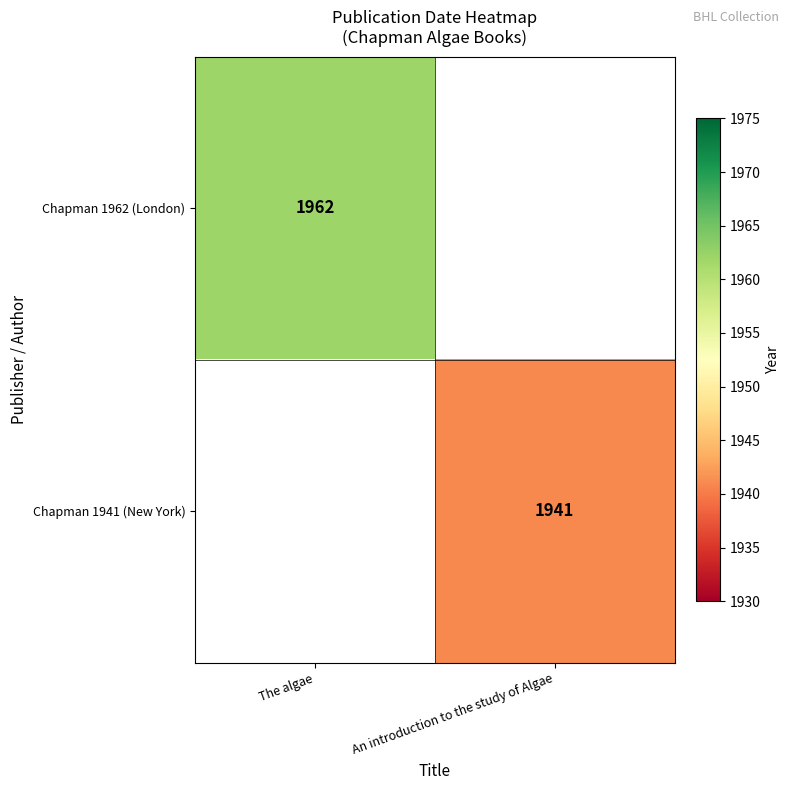

True or false: Chapman 1962 (London) has a value of 3008 at The algae.

False